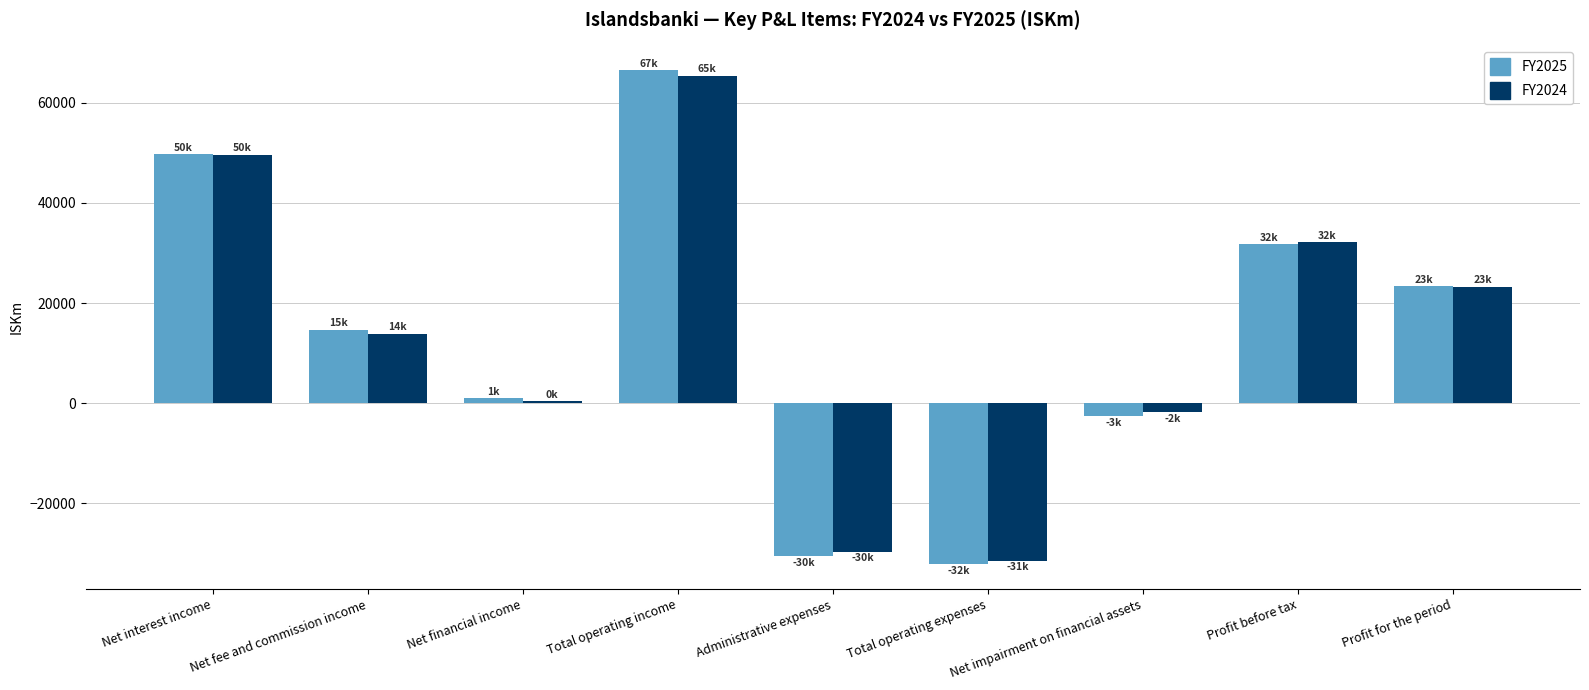

What is the maximum value for FY2024?

65372.3